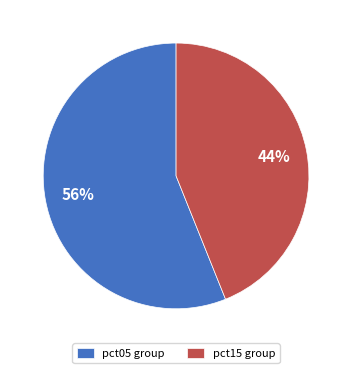

Count the number of slices in the pie.

2